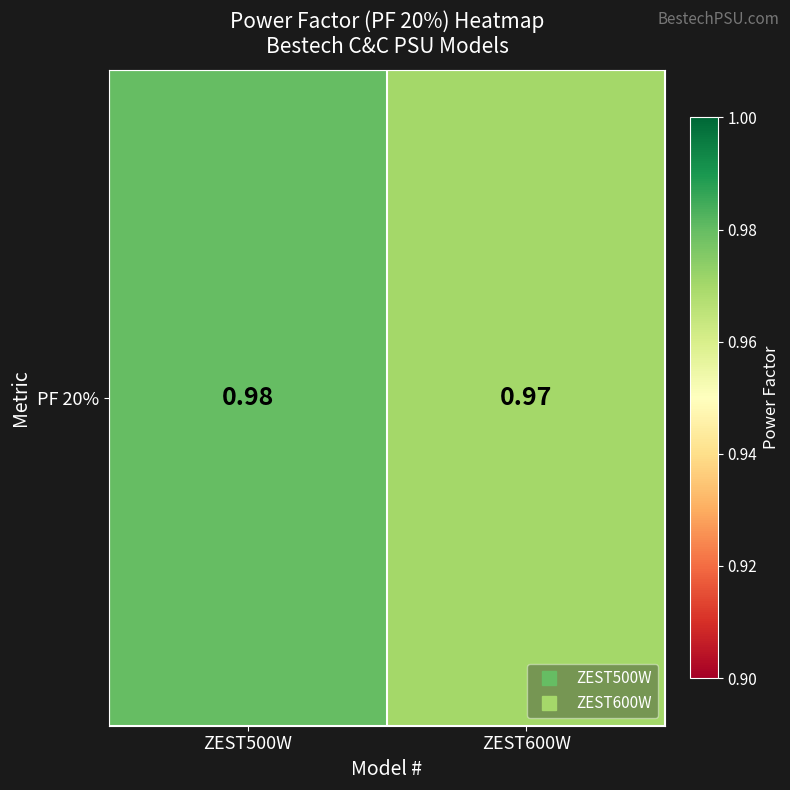

At which category does the chart reach its peak across all series?

ZEST500W